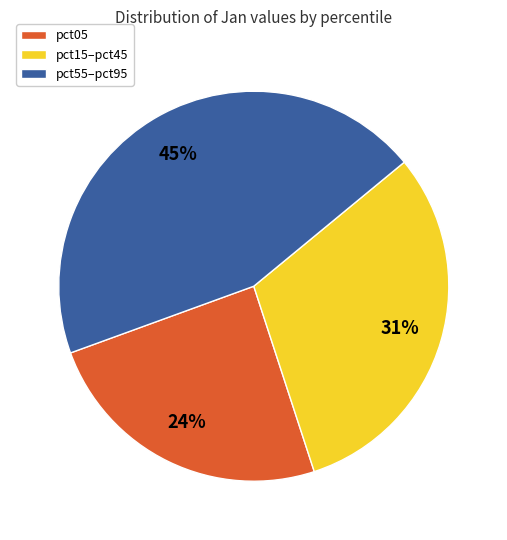

To the nearest percent, what is the average slice percentage?

33%